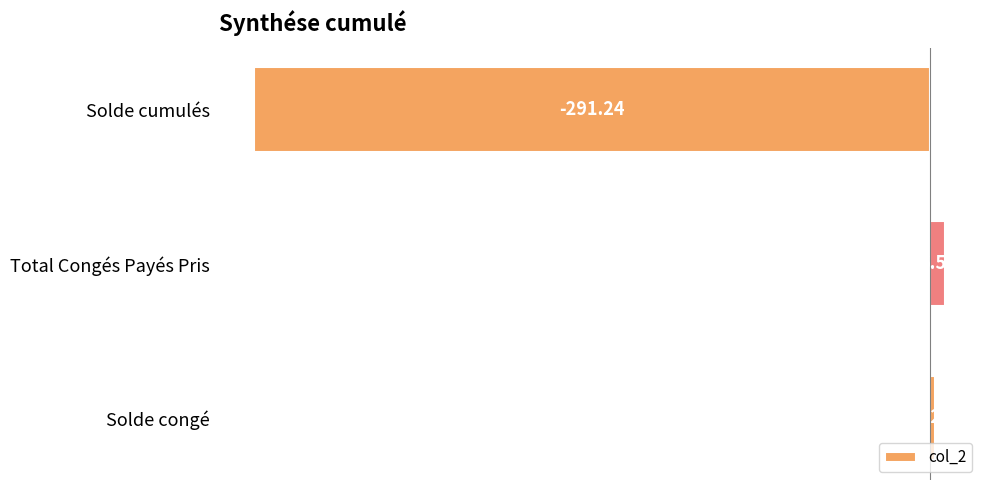

What is the label of the 3rd bar from the bottom?

Solde cumulés